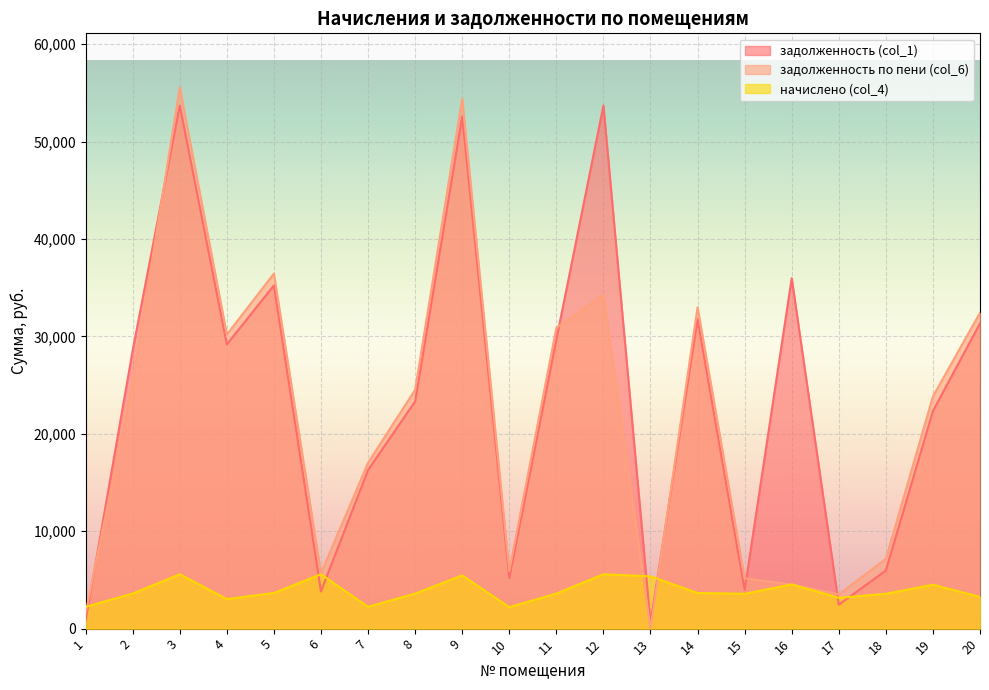

How many values in задолженность по пени (col_6) are above zero?

19